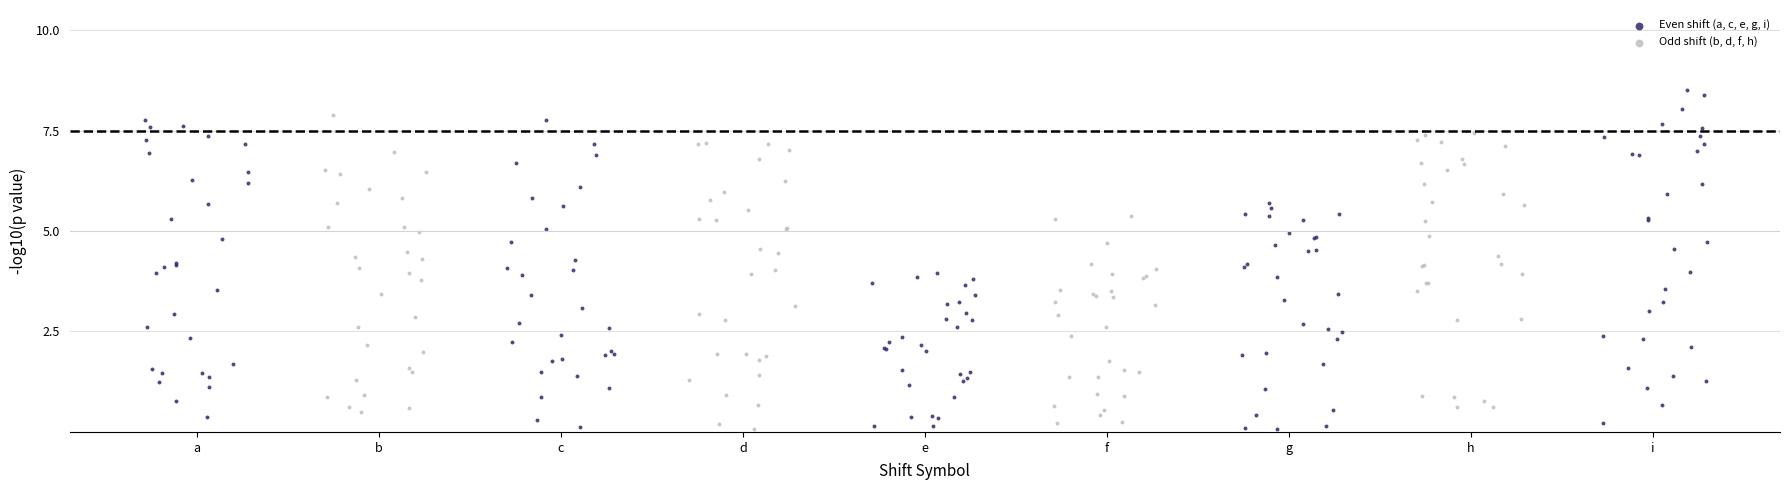

Which series has the widest spread of Y values?

Even shift (a, c, e, g, i)